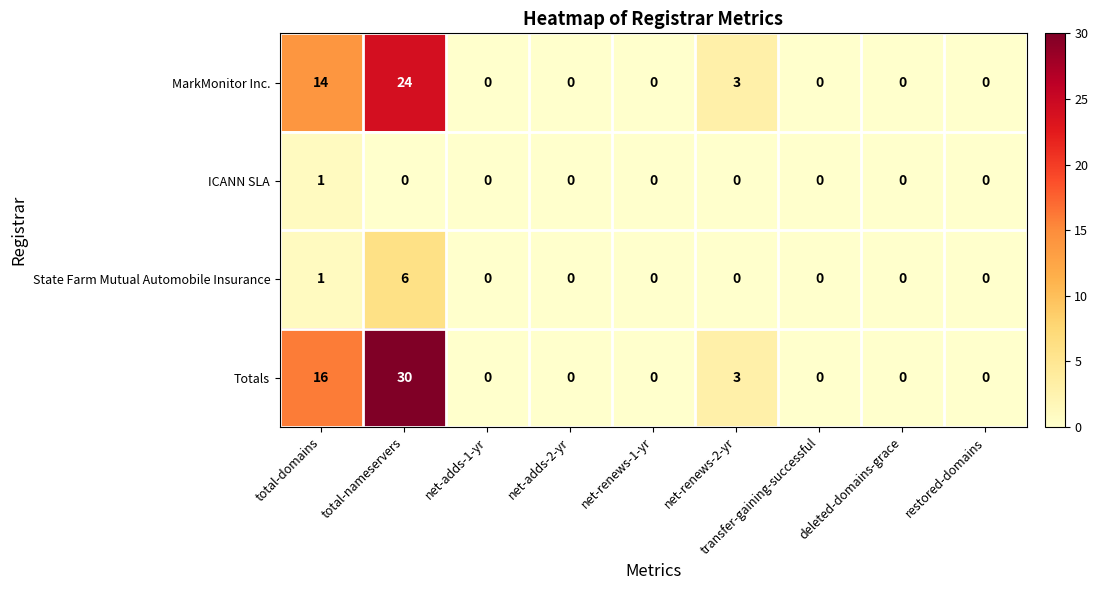

What is the highest value of the State Farm Mutual Automobile Insurance series?

6